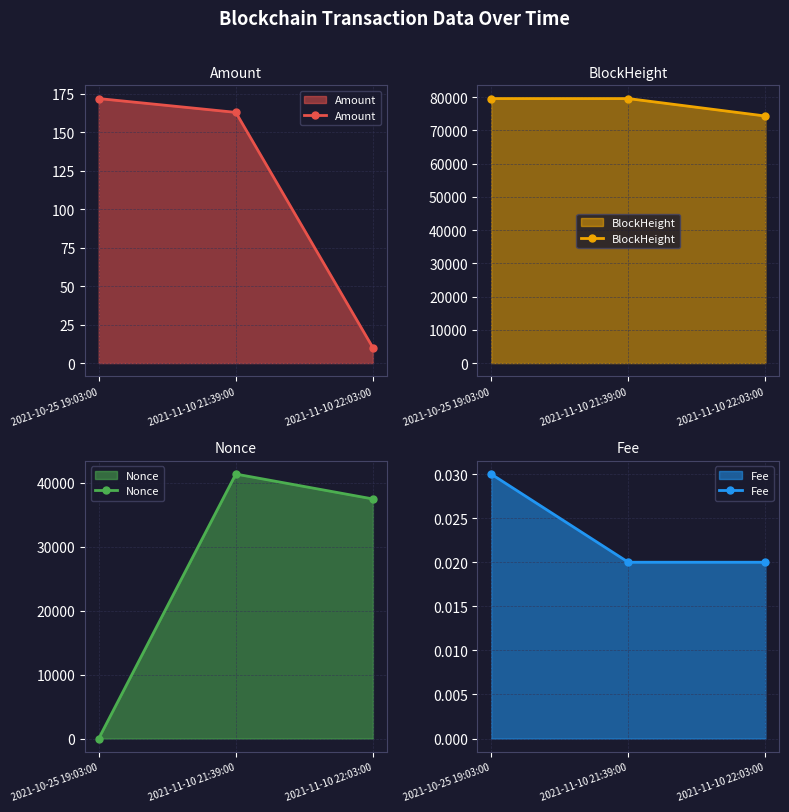

At which label is Fee closest to 0?

2021-11-10 21:39:00